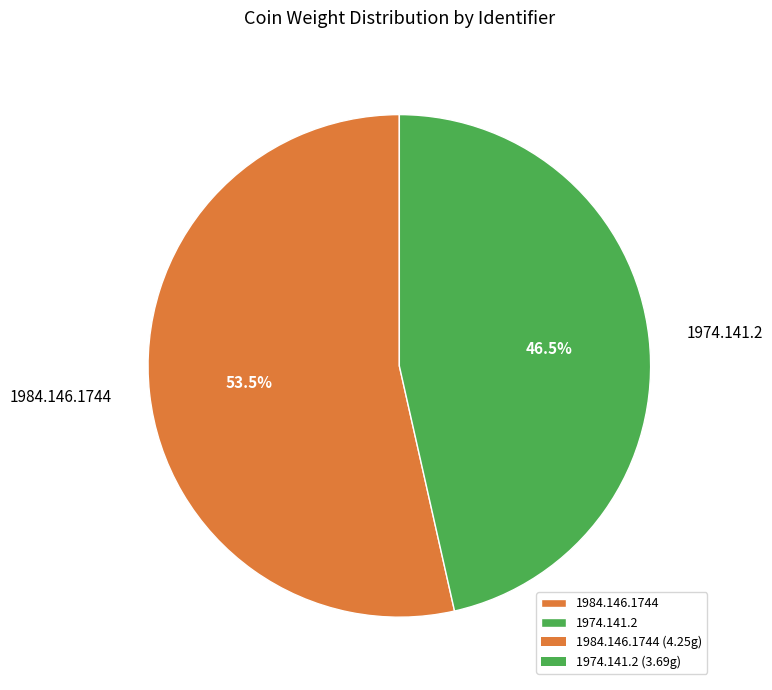

True or false: 1984.146.1744 accounts for 46% of the total.

False